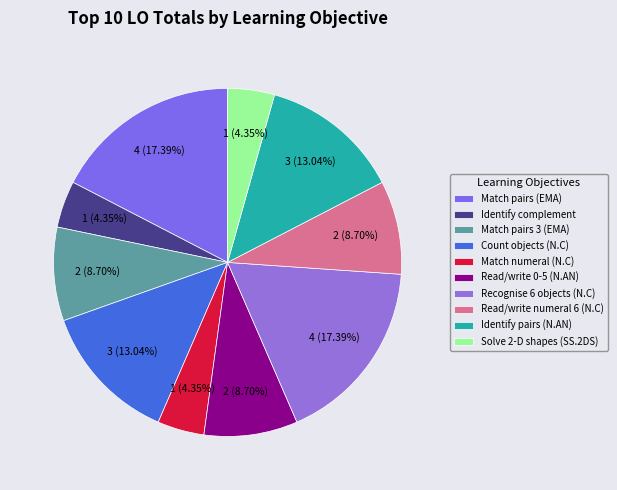

What is the ratio of the value at Solve 2-D shapes (SS.2DS) to the value at Count objects (N.C)?

0.3